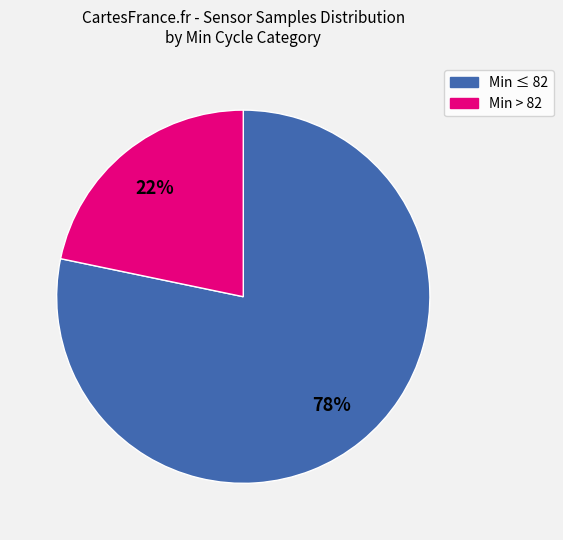

How many slices are in this pie chart?

2